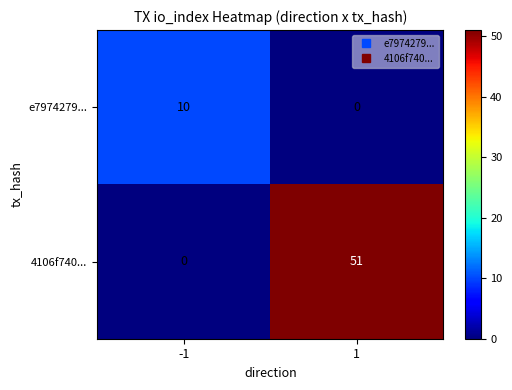

Reading right to left, list all the values displayed in this chart.

e7974279...: 1=0	-1=10
4106f740...: 1=51	-1=0